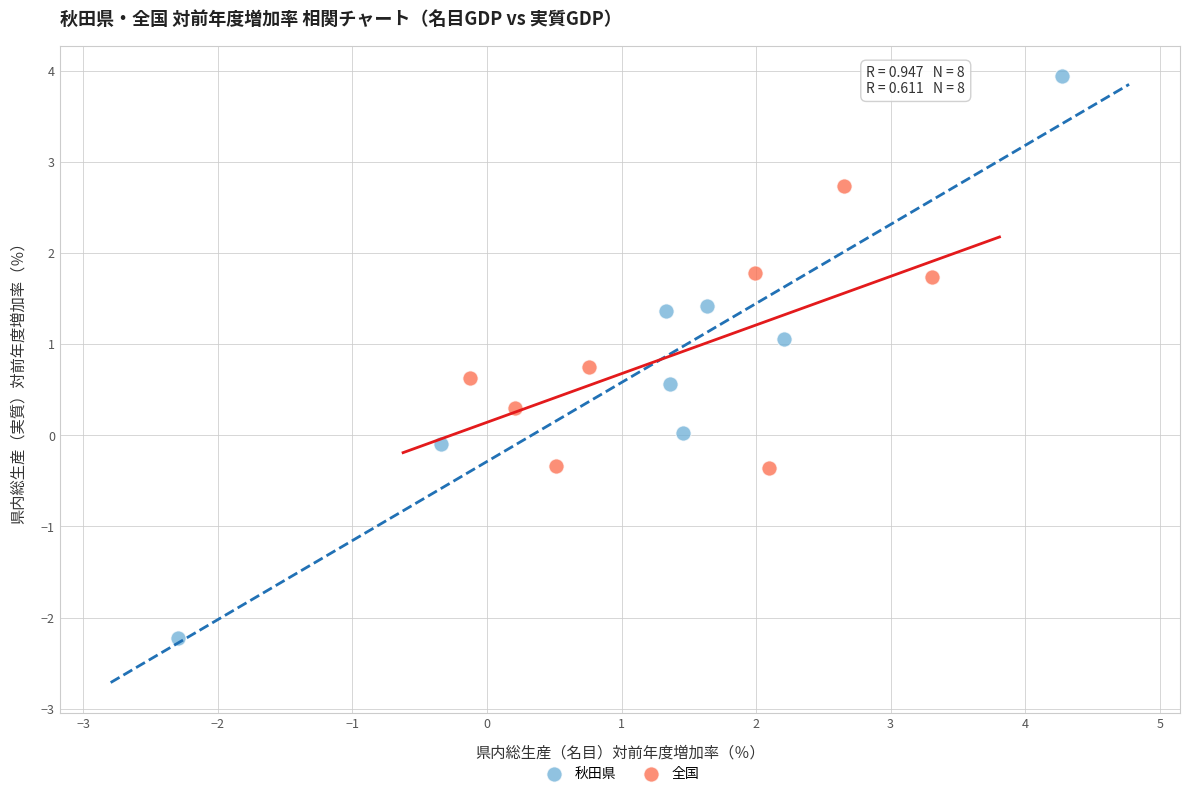

Which series contains the lowest Y value?

秋田県